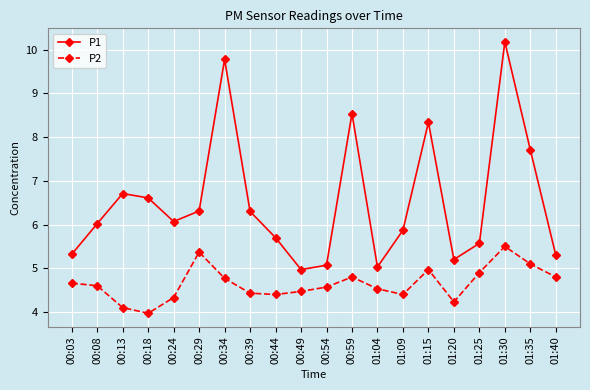

What position from the right is 00:03?

20